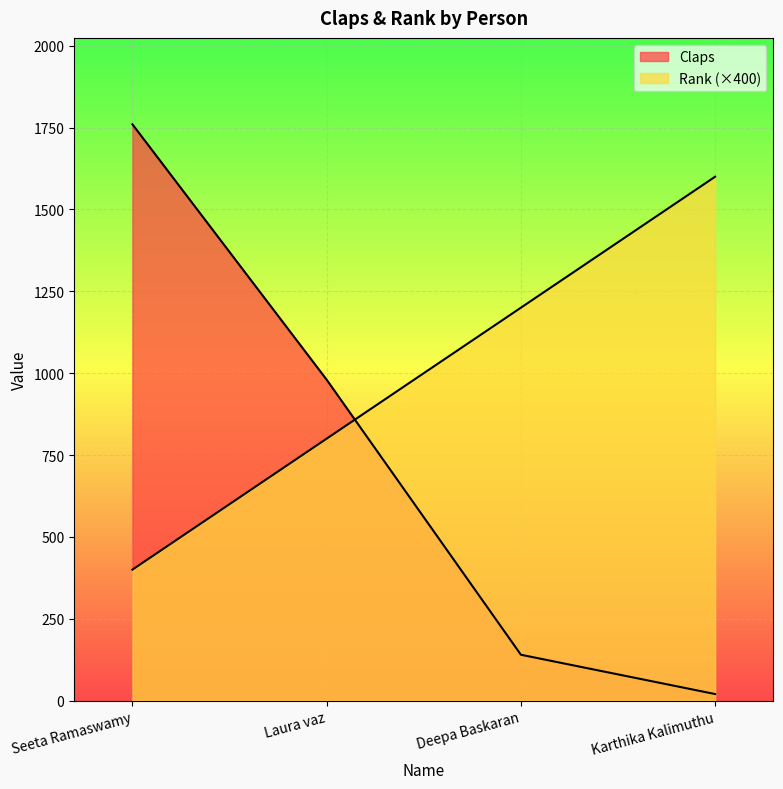

Read the Claps value at Laura vaz, to the nearest 50.

1000